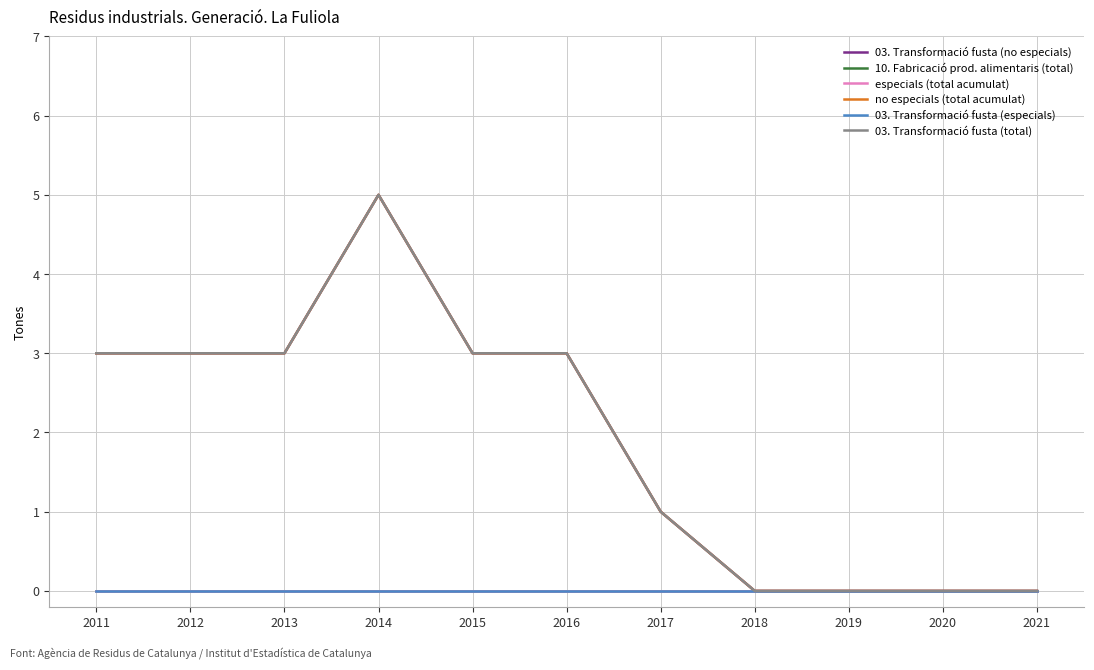

Reading left to right, transcribe all the data shown in this chart.

03. Transformació fusta (no especials): 2011=3	2012=3	2013=3	2014=5	2015=3	2016=3	2017=1	2018=0	2019=0	2020=0	2021=0
10. Fabricació prod. alimentaris (total): 2011=0	2012=0	2013=0	2014=0	2015=0	2016=0	2017=0	2018=0	2019=0	2020=0	2021=0
especials (total acumulat): 2011=0	2012=0	2013=0	2014=0	2015=0	2016=0	2017=0	2018=0	2019=0	2020=0	2021=0
no especials (total acumulat): 2011=3	2012=3	2013=3	2014=5	2015=3	2016=3	2017=1	2018=0	2019=0	2020=0	2021=0
03. Transformació fusta (especials): 2011=0	2012=0	2013=0	2014=0	2015=0	2016=0	2017=0	2018=0	2019=0	2020=0	2021=0
03. Transformació fusta (total): 2011=3	2012=3	2013=3	2014=5	2015=3	2016=3	2017=1	2018=0	2019=0	2020=0	2021=0